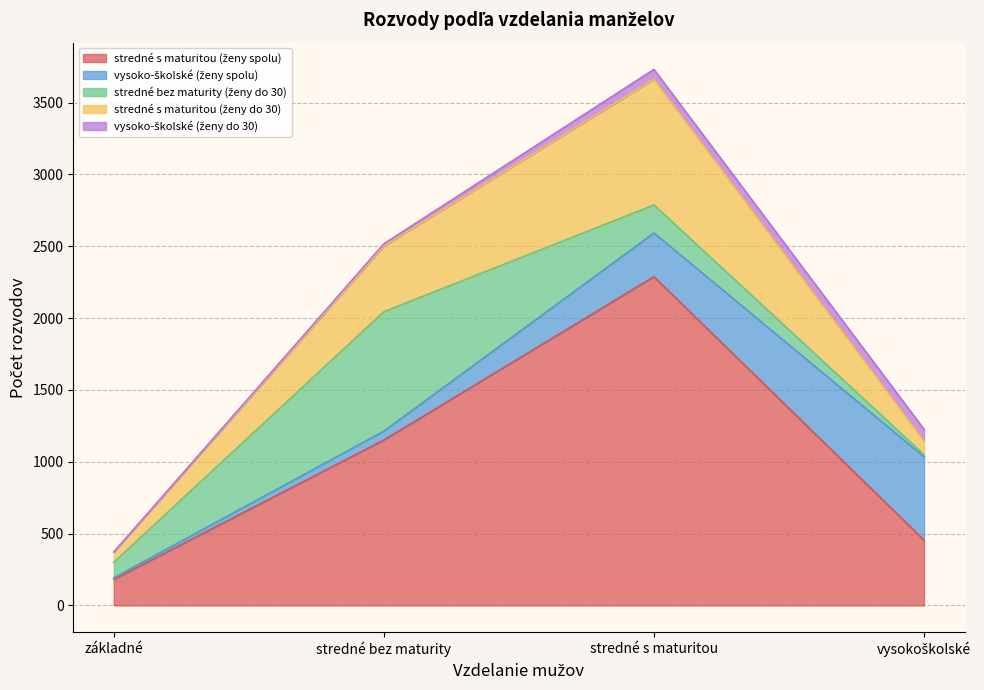

What is the label of the 3rd point from the left?

stredné s maturitou